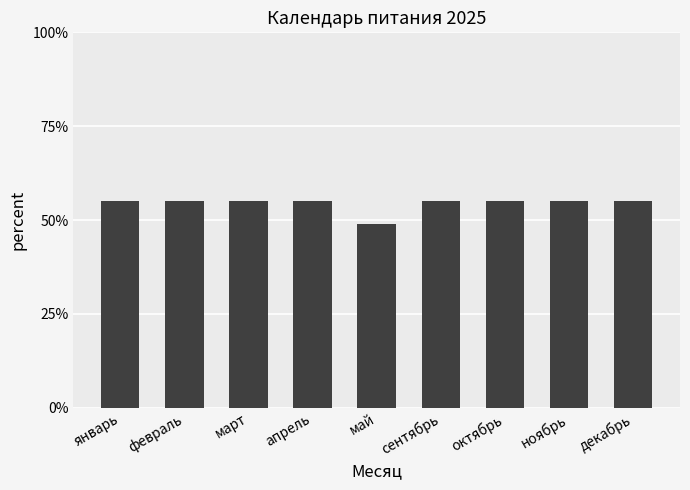

The value at декабрь is 0.6. True or false?

True